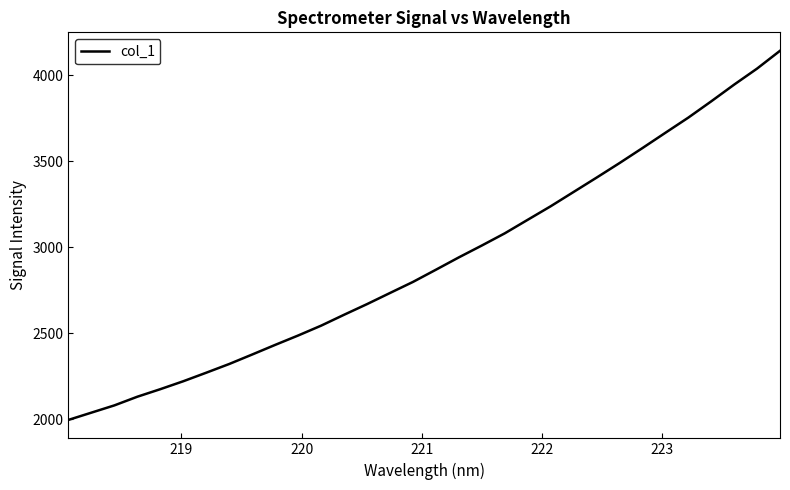

What is the maximum value shown in the chart?

4141.0